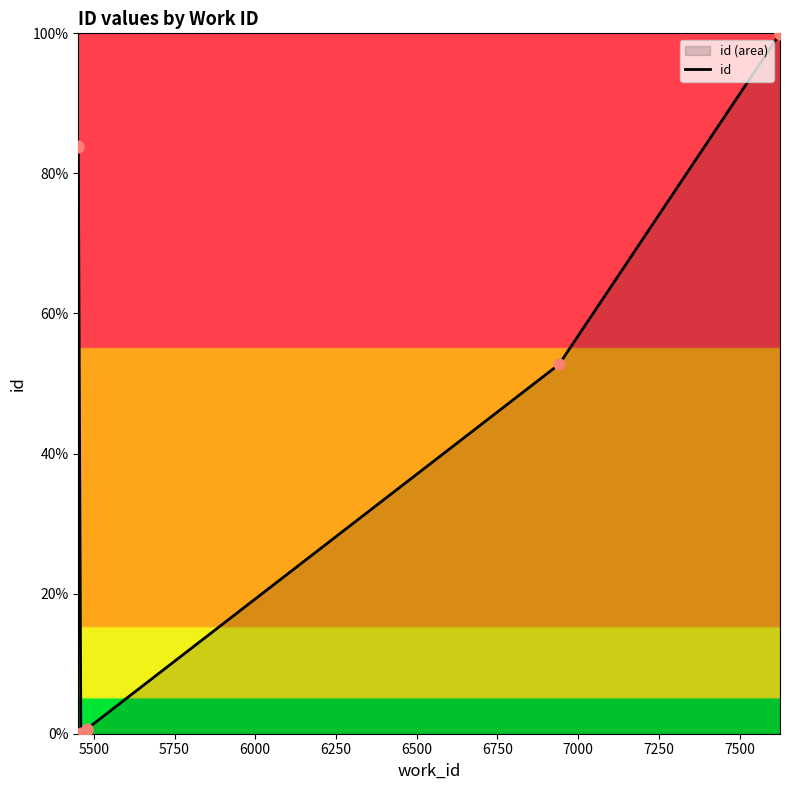

Between 7000 and 5750, which is larger?

7000